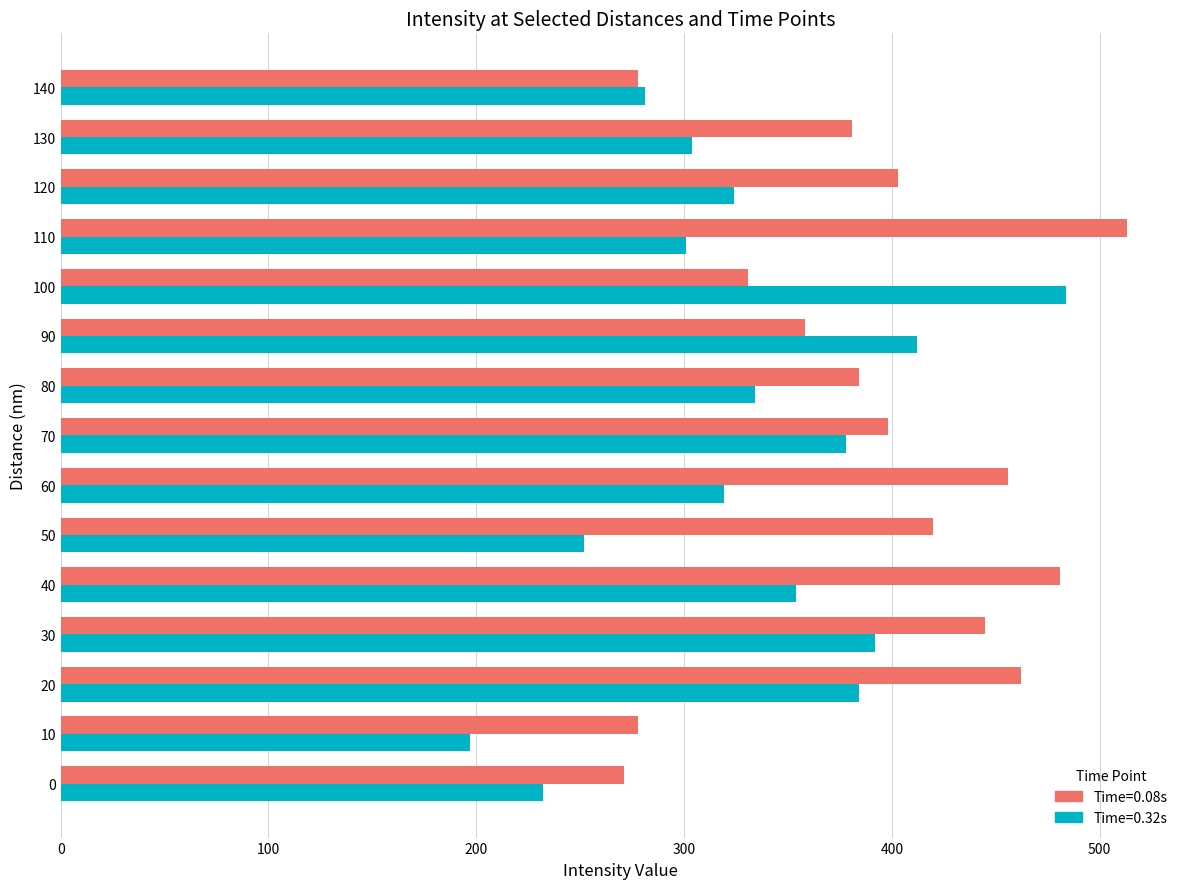

What is the sum of the Time=0.08s values at 60 and 120?

859